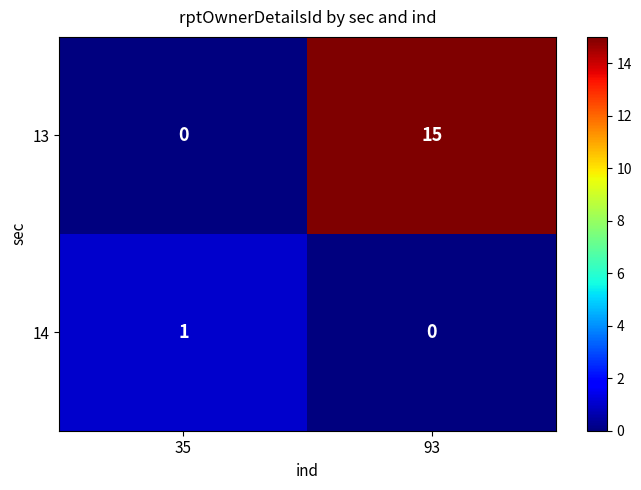

The 14 series shows 0 at 93. True or false?

True